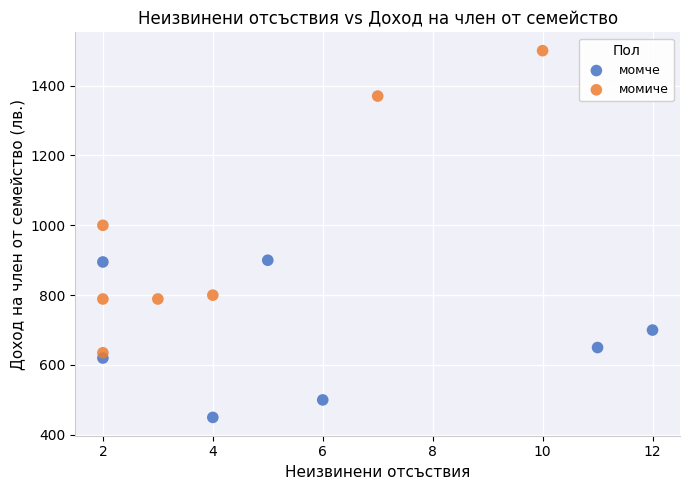

Which series has the widest spread of Y values?

момиче